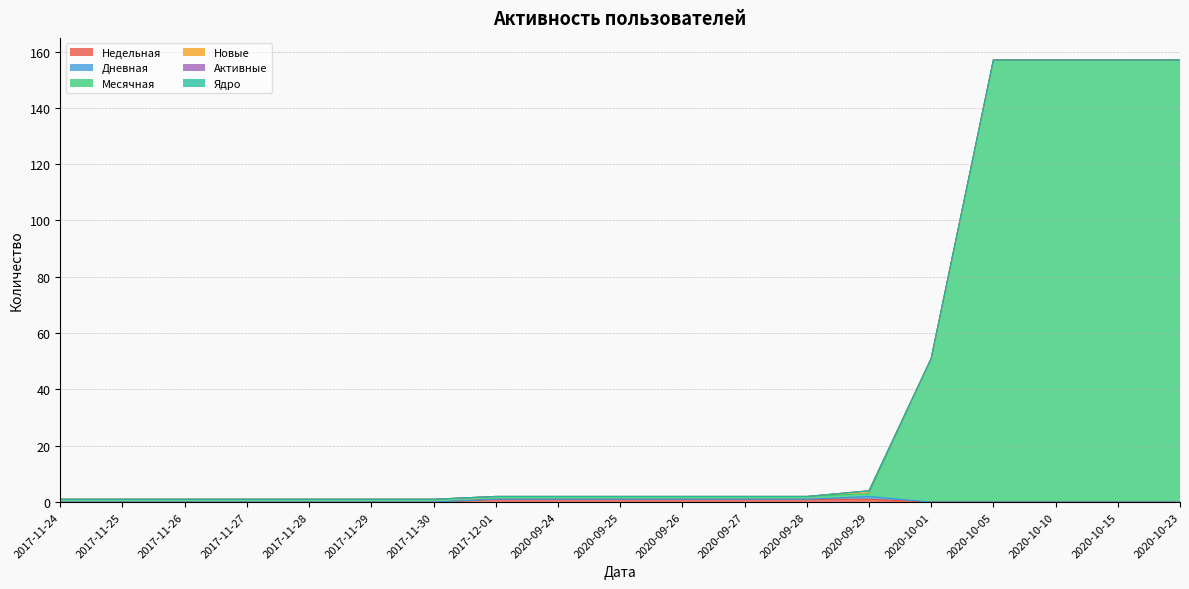

Reading left to right, what are all the values shown in this chart?

Недельная: 2017-11-24=0	2017-11-25=0	2017-11-26=0	2017-11-27=0	2017-11-28=0	2017-11-29=0	2017-11-30=0	2017-12-01=1	2020-09-24=1	2020-09-25=1	2020-09-26=1	2020-09-27=1	2020-09-28=1	2020-09-29=1	2020-10-01=0	2020-10-05=0	2020-10-10=0	2020-10-15=0	2020-10-23=0
Дневная: 2017-11-24=0	2017-11-25=0	2017-11-26=0	2017-11-27=0	2017-11-28=0	2017-11-29=0	2017-11-30=0	2017-12-01=0	2020-09-24=0	2020-09-25=0	2020-09-26=0	2020-09-27=0	2020-09-28=0	2020-09-29=1	2020-10-01=0	2020-10-05=0	2020-10-10=0	2020-10-15=0	2020-10-23=0
Месячная: 2017-11-24=1	2017-11-25=1	2017-11-26=1	2017-11-27=1	2017-11-28=1	2017-11-29=1	2017-11-30=1	2017-12-01=1	2020-09-24=1	2020-09-25=1	2020-09-26=1	2020-09-27=1	2020-09-28=1	2020-09-29=1	2020-10-01=51	2020-10-05=157	2020-10-10=157	2020-10-15=157	2020-10-23=157
Новые: 2017-11-24=0	2017-11-25=0	2017-11-26=0	2017-11-27=0	2017-11-28=0	2017-11-29=0	2017-11-30=0	2017-12-01=0	2020-09-24=0	2020-09-25=0	2020-09-26=0	2020-09-27=0	2020-09-28=0	2020-09-29=1	2020-10-01=0	2020-10-05=0	2020-10-10=0	2020-10-15=0	2020-10-23=0
Активные: 2017-11-24=0	2017-11-25=0	2017-11-26=0	2017-11-27=0	2017-11-28=0	2017-11-29=0	2017-11-30=0	2017-12-01=0	2020-09-24=0	2020-09-25=0	2020-09-26=0	2020-09-27=0	2020-09-28=0	2020-09-29=0	2020-10-01=0	2020-10-05=0	2020-10-10=0	2020-10-15=0	2020-10-23=0
Ядро: 2017-11-24=0	2017-11-25=0	2017-11-26=0	2017-11-27=0	2017-11-28=0	2017-11-29=0	2017-11-30=0	2017-12-01=0	2020-09-24=0	2020-09-25=0	2020-09-26=0	2020-09-27=0	2020-09-28=0	2020-09-29=0	2020-10-01=0	2020-10-05=0	2020-10-10=0	2020-10-15=0	2020-10-23=0